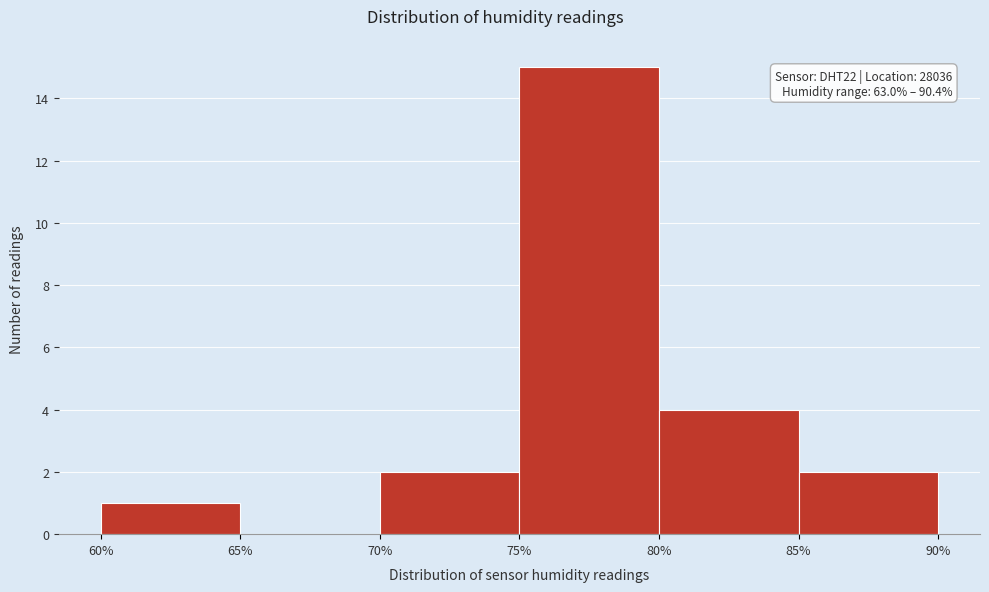

Which range on the x-axis has the tallest bar?

75% to 80%